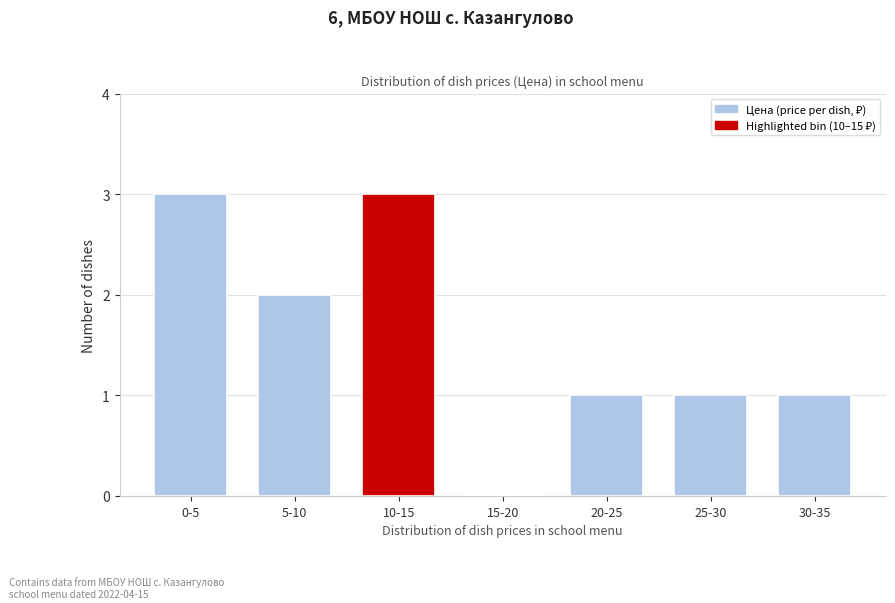

Reading left to right, list all the values displayed in this chart.

0-5=3	5-10=2	10-15=3	15-20=0	20-25=1	25-30=1	30-35=1